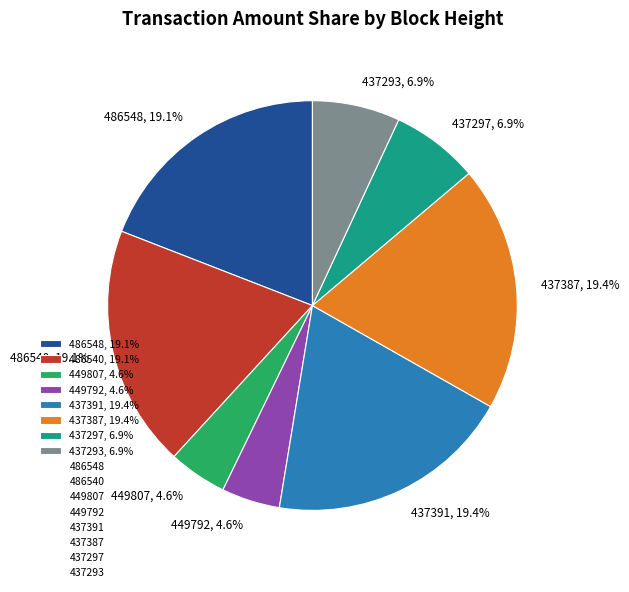

How many slices are in this pie chart?

8